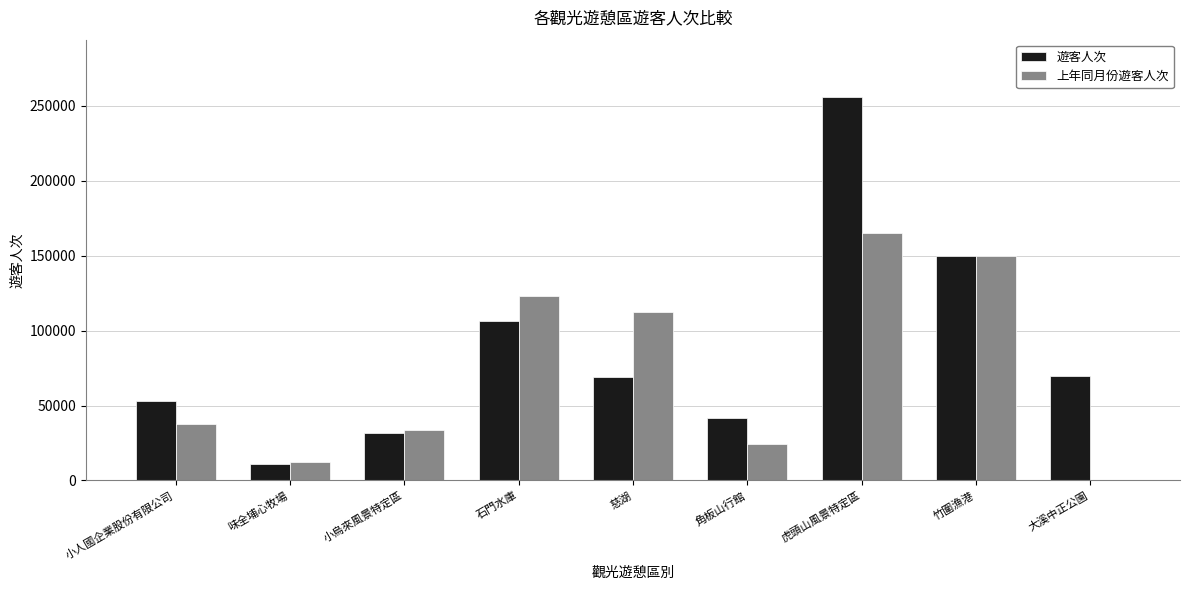

What is the maximum value shown in the chart?

255800